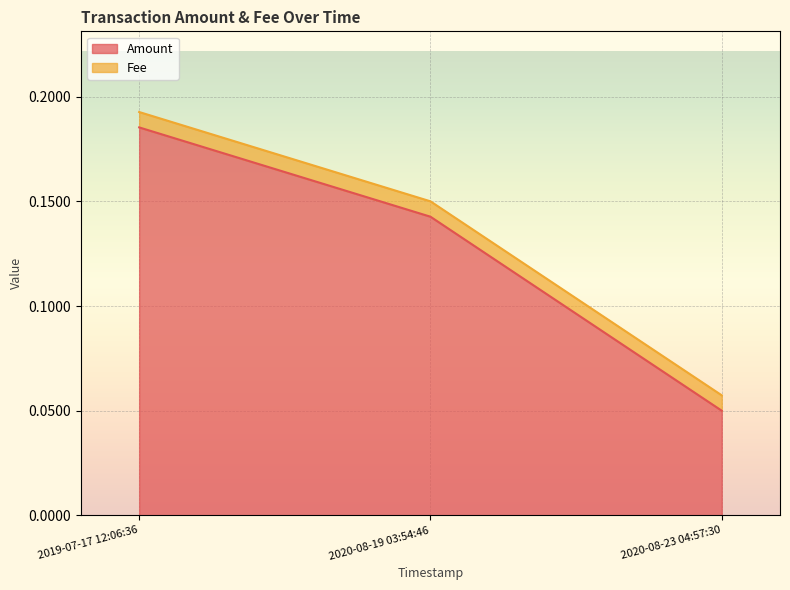

What is the label of the 2nd point from the right?

2020-08-19 03:54:46